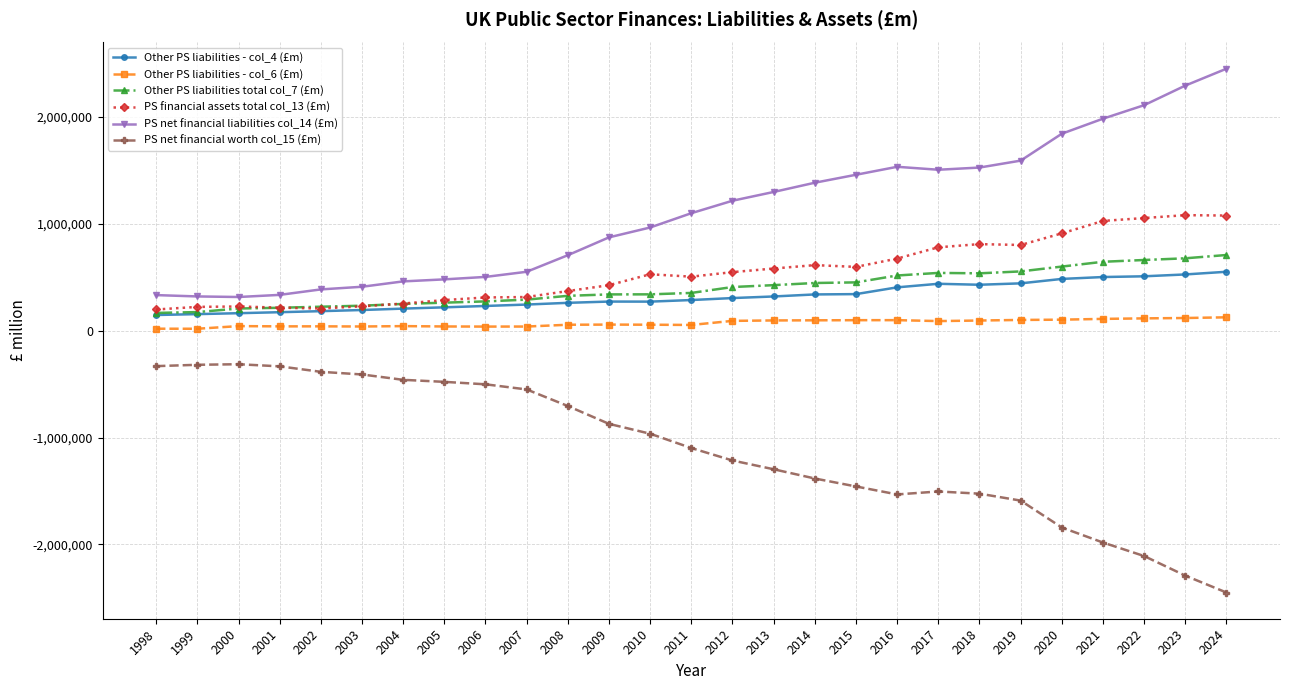

The value of Other PS liabilities total col_7 (£m) at 2017 is 899938. True or false?

False